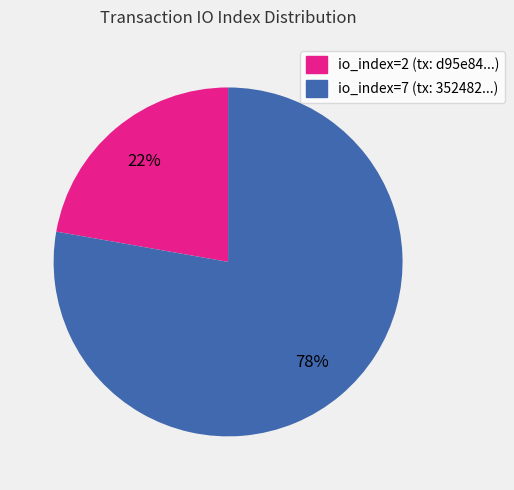

The io_index=2 slice represents 13% of the pie. True or false?

False